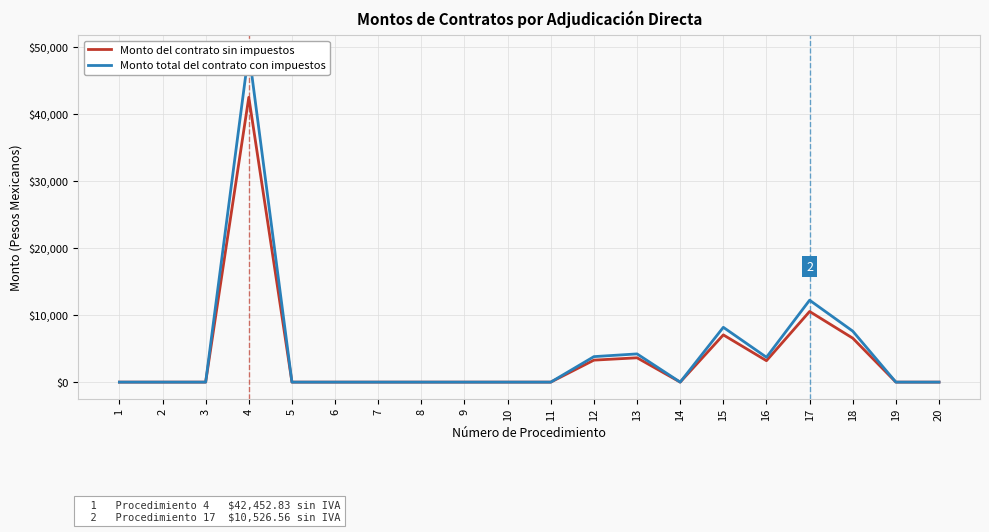

Is the value of Monto del contrato sin impuestos at 10 greater than the value of Monto total del contrato con impuestos at 20?

No